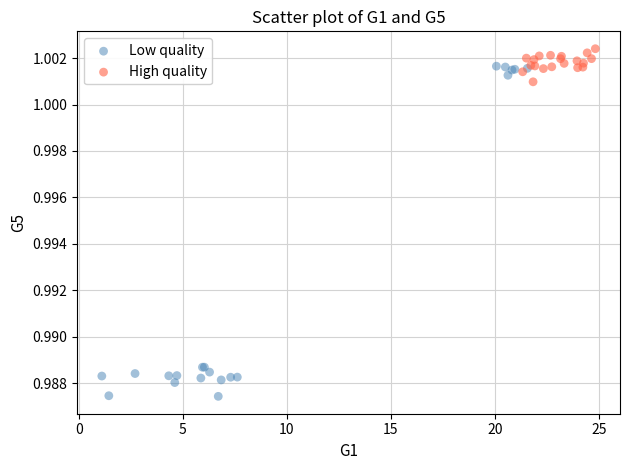

Which series has the largest Y range (max minus min)?

Low quality